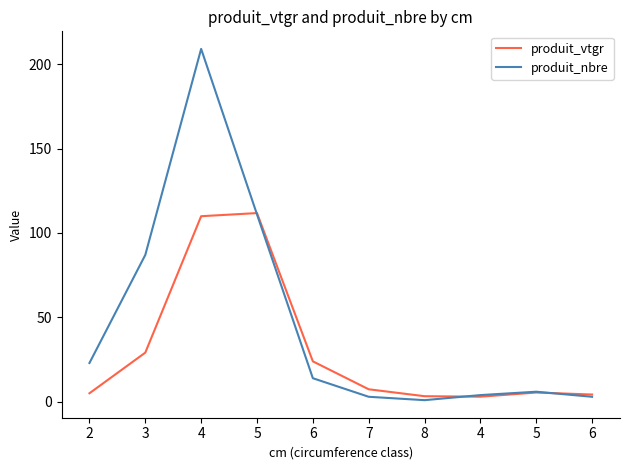

What are all the series names shown in the legend?

produit_vtgr, produit_nbre